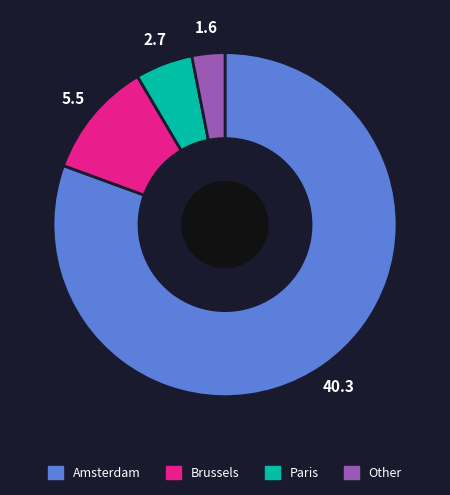

Is there a majority slice in this chart?

Yes